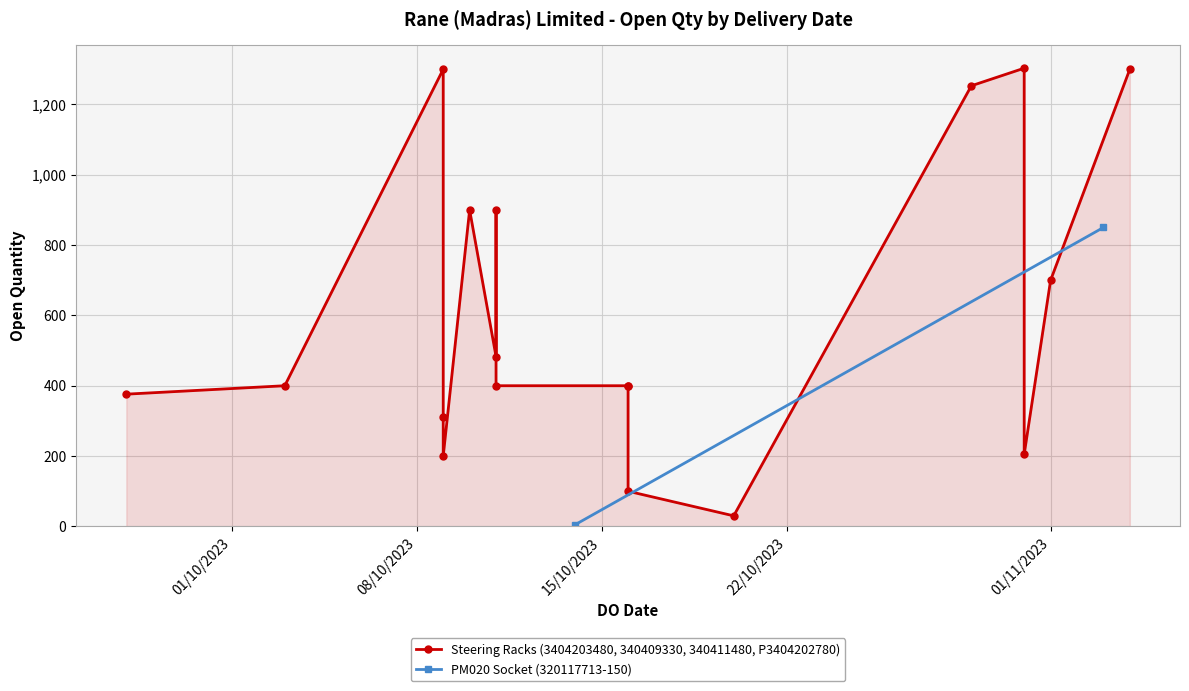

Reading left to right, extract all data points from this chart.

31/10/2023=1303	27/09/2023=376	03/10/2023=400	10/10/2023=900	11/10/2023=483	16/10/2023=400	16/10/2023=400	16/10/2023=100	09/10/2023=1300	09/10/2023=311	09/10/2023=200	11/10/2023=900	11/10/2023=400	20/10/2023=30	29/10/2023=1253	01/11/2023=700	04/11/2023=1300	31/10/2023=205	14/10/2023=5	03/11/2023=850